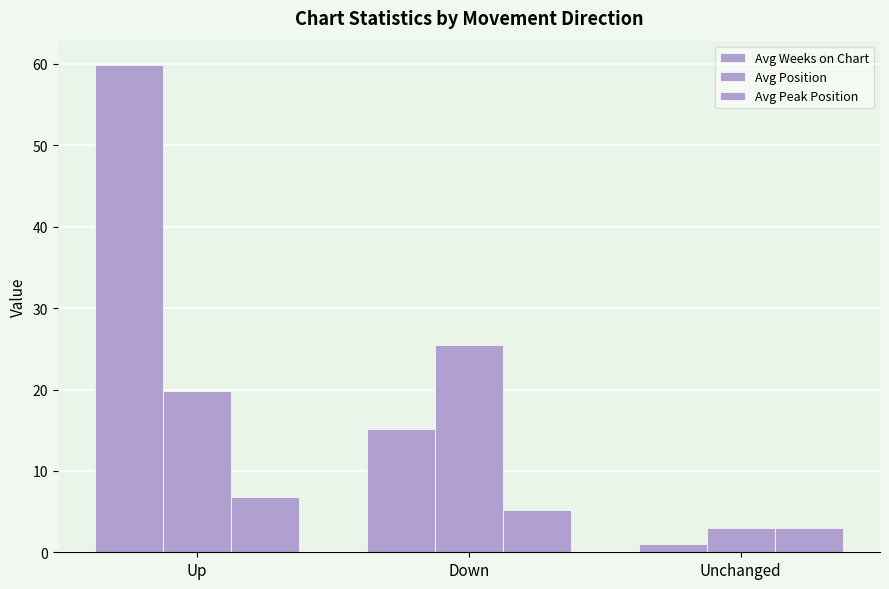

What is the sum of all Avg Peak Position values?

15.0